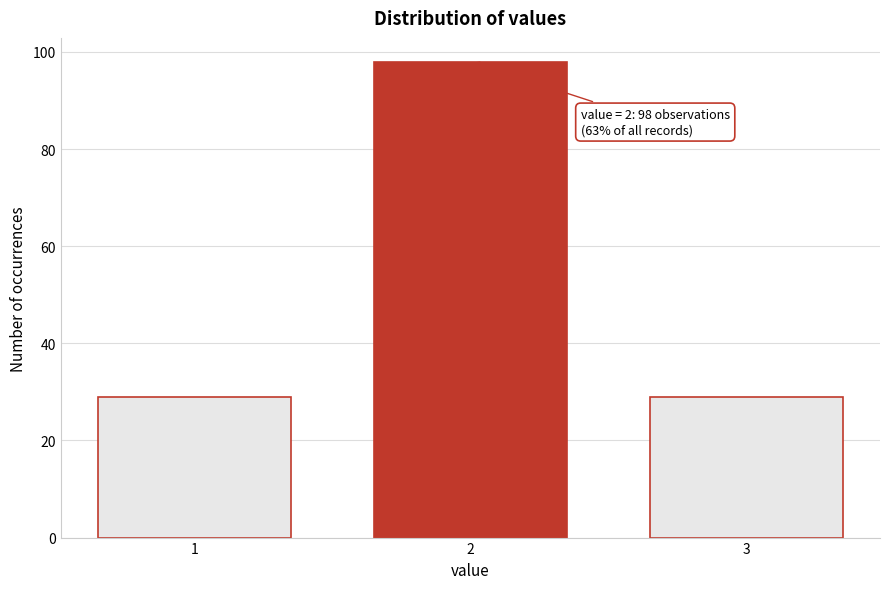

Reading left to right, what are all the values shown in this chart?

29	98	29